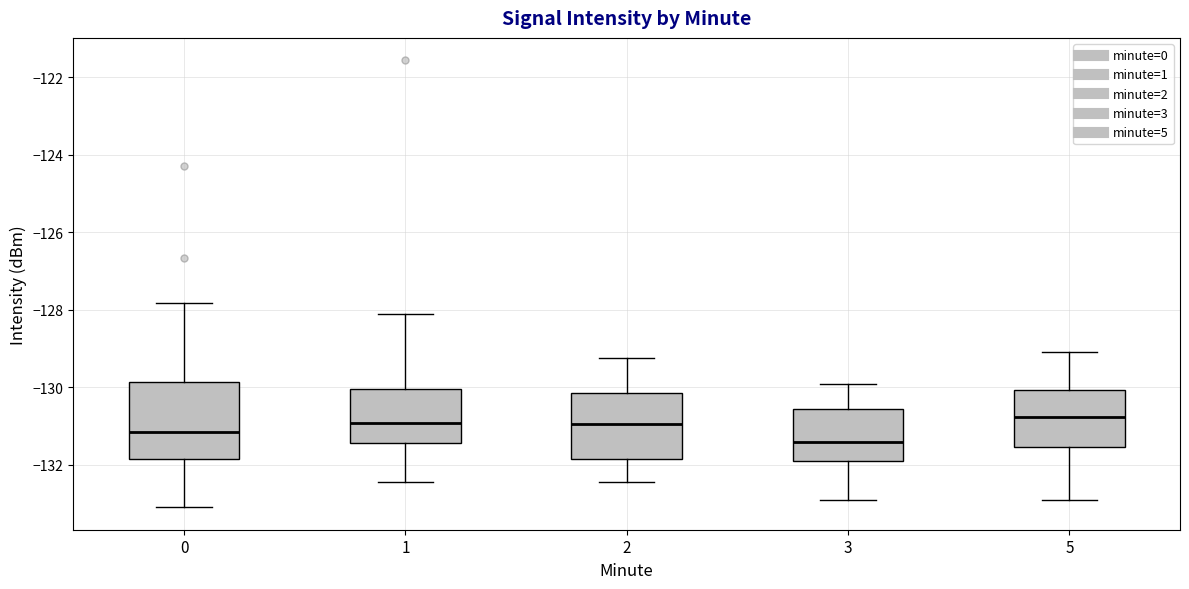

Which box is the tallest, from its lower edge to its upper edge?

0